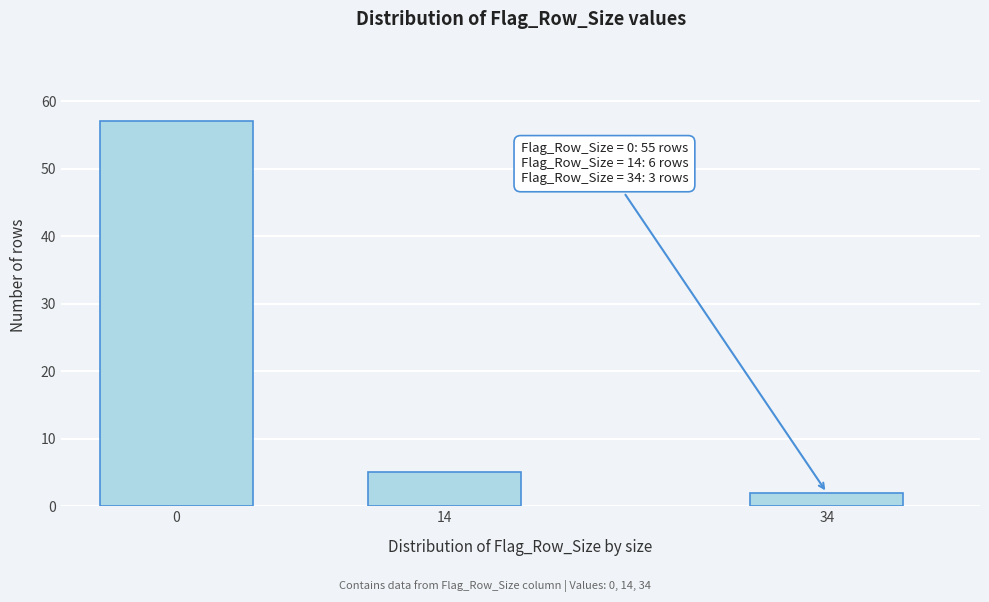

Reading left to right, list all the values displayed in this chart.

57	5	2